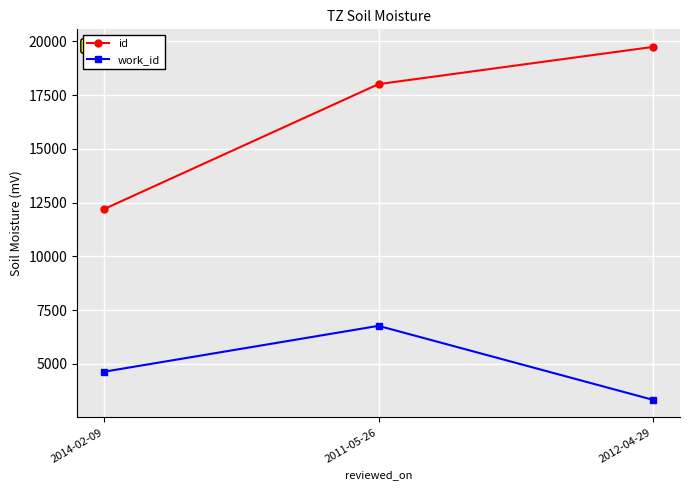

What is the difference between the work_id values at 2012-04-29 and 2011-05-26?

3436